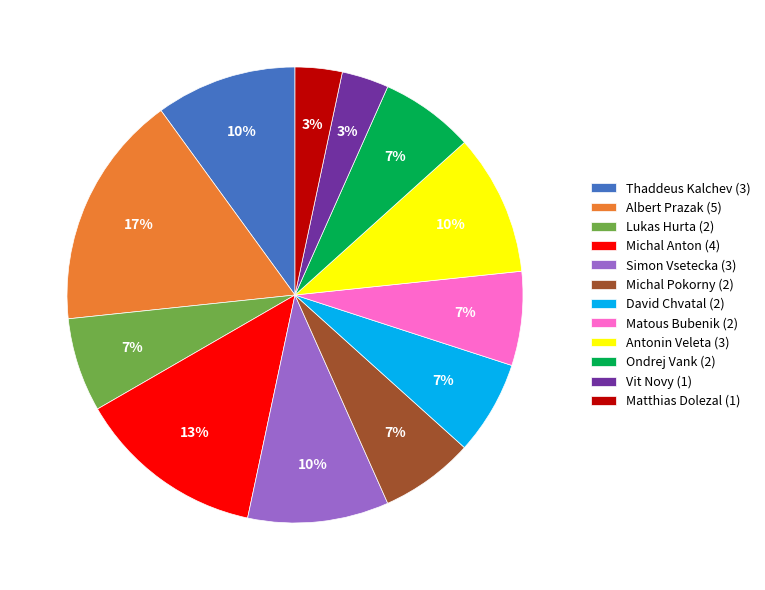

Approximately how many times larger is the value at Matthias Dolezal (1) compared to Thaddeus Kalchev (3)?

0.3